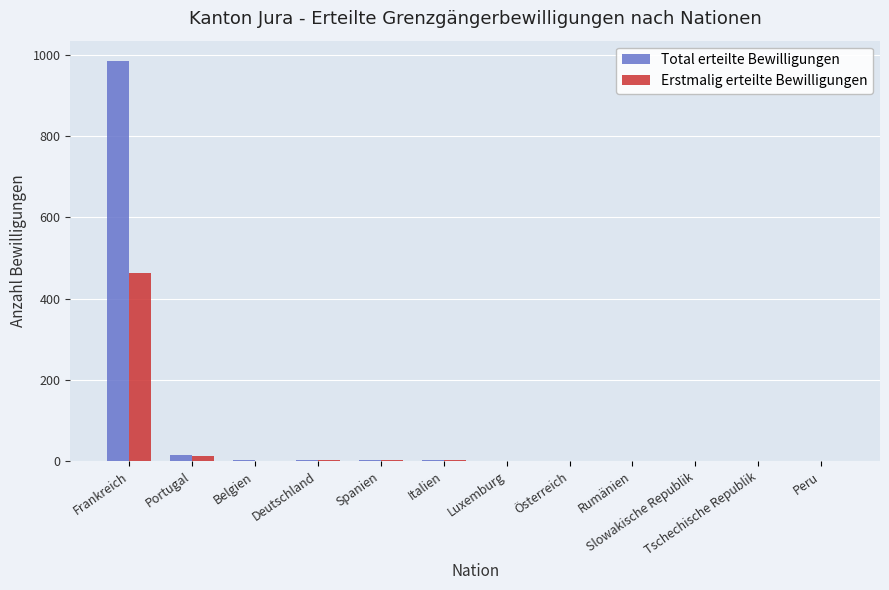

The Total erteilte Bewilligungen series shows 4 at Spanien. True or false?

True